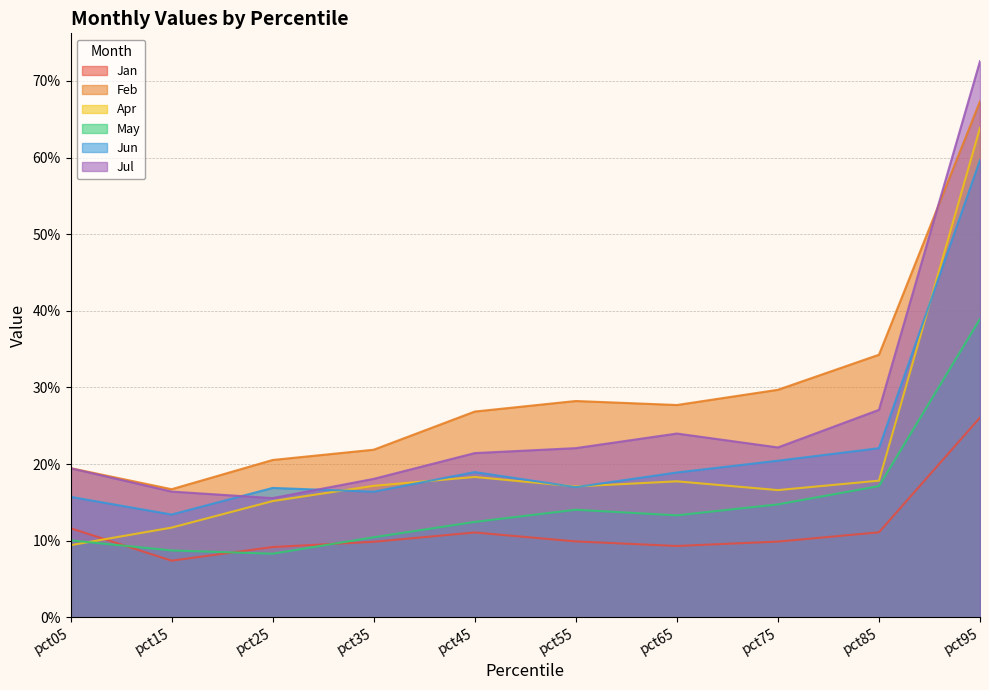

Reading left to right, extract all data points from this chart.

Jan: pct05=0.1	pct15=0.1	pct25=0.1	pct35=0.1	pct45=0.1	pct55=0.1	pct65=0.1	pct75=0.1	pct85=0.1	pct95=0.3
Feb: pct05=0.2	pct15=0.2	pct25=0.2	pct35=0.2	pct45=0.3	pct55=0.3	pct65=0.3	pct75=0.3	pct85=0.3	pct95=0.7
Apr: pct05=0.1	pct15=0.1	pct25=0.2	pct35=0.2	pct45=0.2	pct55=0.2	pct65=0.2	pct75=0.2	pct85=0.2	pct95=0.6
May: pct05=0.1	pct15=0.1	pct25=0.1	pct35=0.1	pct45=0.1	pct55=0.1	pct65=0.1	pct75=0.1	pct85=0.2	pct95=0.4
Jun: pct05=0.2	pct15=0.1	pct25=0.2	pct35=0.2	pct45=0.2	pct55=0.2	pct65=0.2	pct75=0.2	pct85=0.2	pct95=0.6
Jul: pct05=0.2	pct15=0.2	pct25=0.2	pct35=0.2	pct45=0.2	pct55=0.2	pct65=0.2	pct75=0.2	pct85=0.3	pct95=0.7